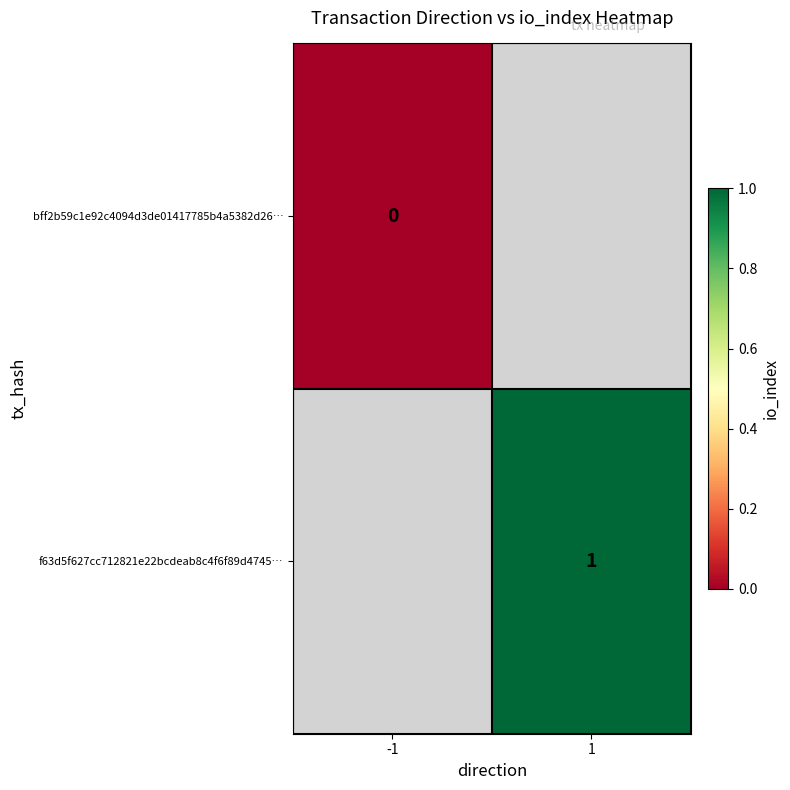

True or false: f63d5f627cc712821e22bcdeab8c4f6f89d4745… has a value of 1 at 1.

True